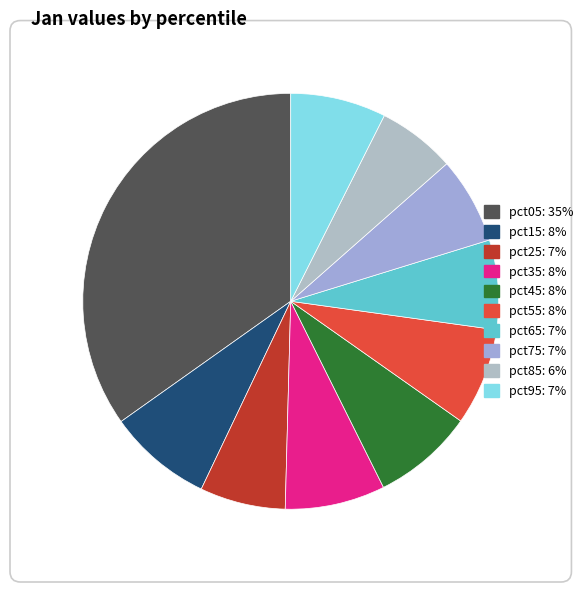

To the nearest percent, what is the average slice percentage?

10%